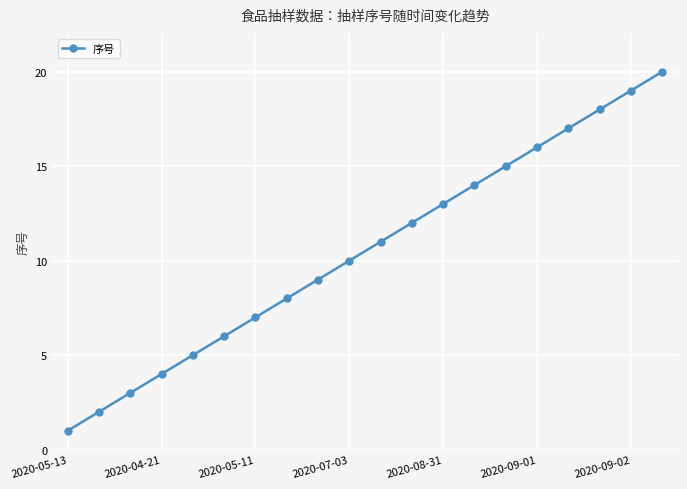

What is the smallest value displayed?

1